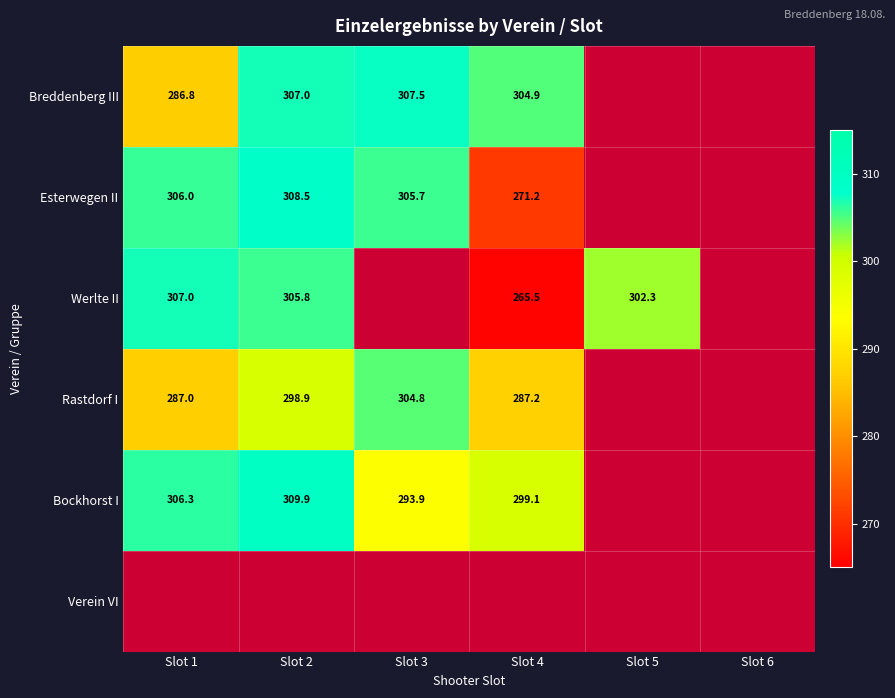

Which has a higher value, Slot 1 or Slot 4?

Slot 4